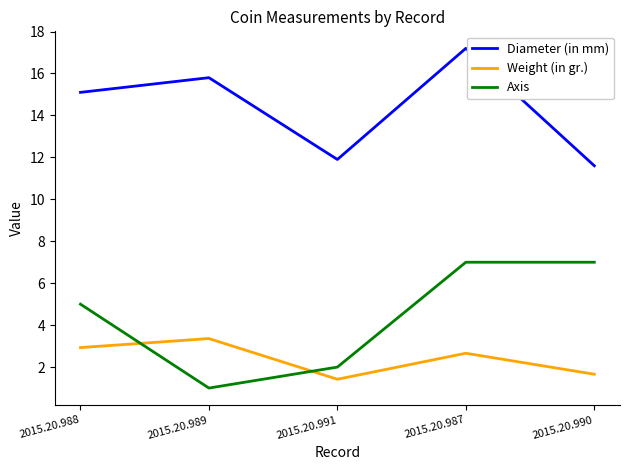

At which category is the sum across all series the highest?

2015.20.987